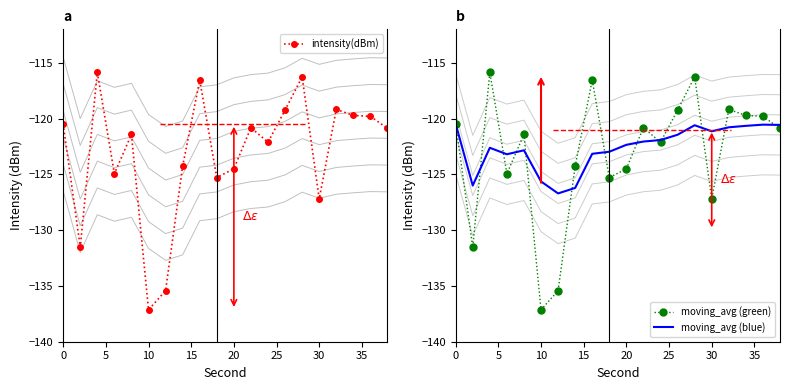

What is the difference between the maximum and second lowest values in the moving_avg (blue) series?

5.7